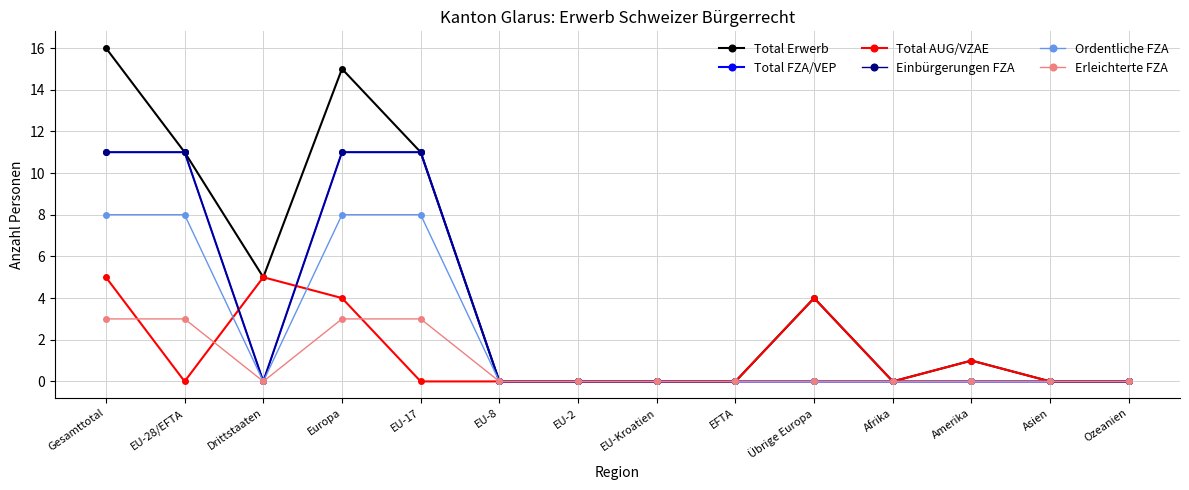

At Afrika, list the series in order from smallest to largest.

Total Erwerb, Total FZA/VEP, Total AUG/VZAE, Einbürgerungen FZA, Ordentliche FZA, Erleichterte FZA